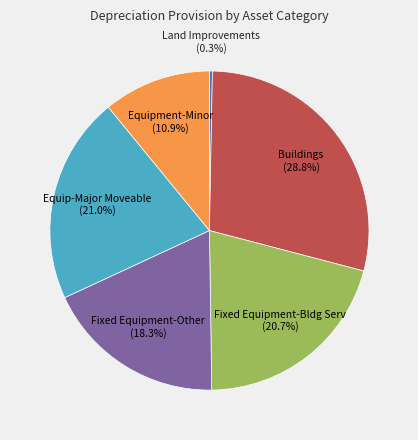

Approximately how many times larger is the value at Fixed Equipment-Other compared to Buildings?

0.6